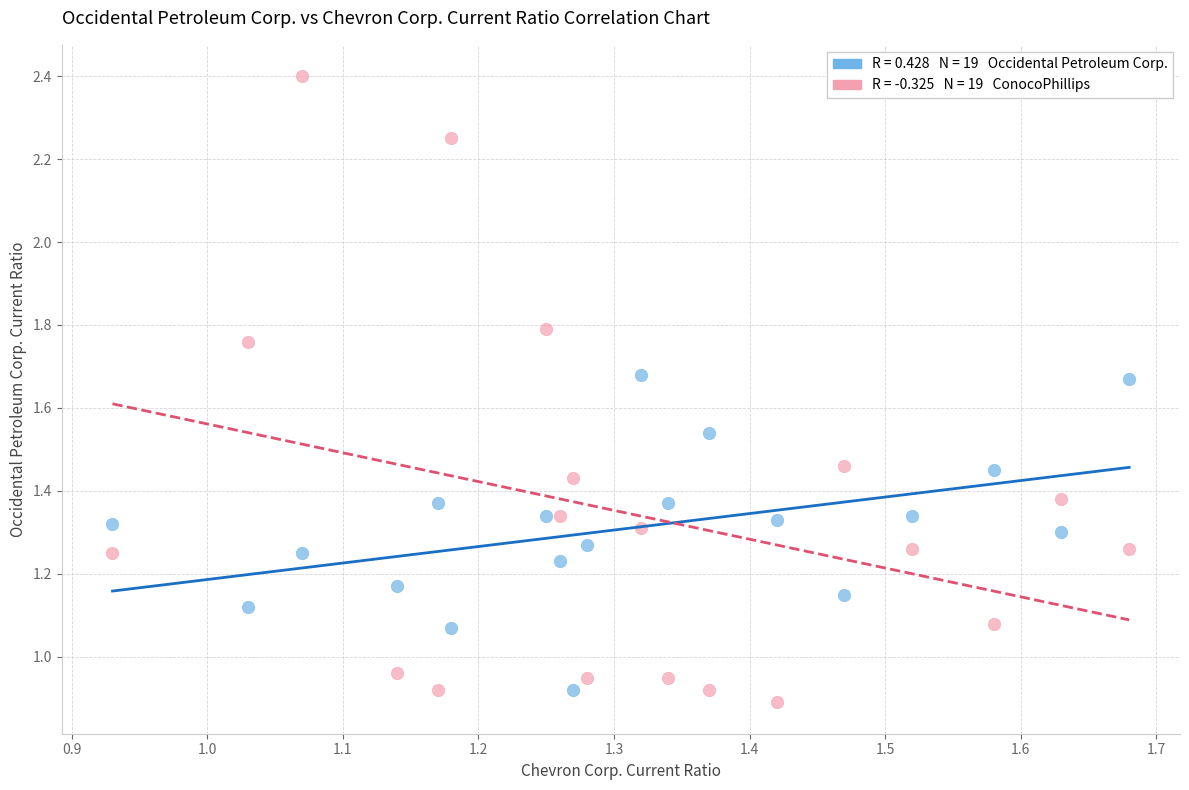

Across all data points, what is the range of X values (max minus min)?

0.7